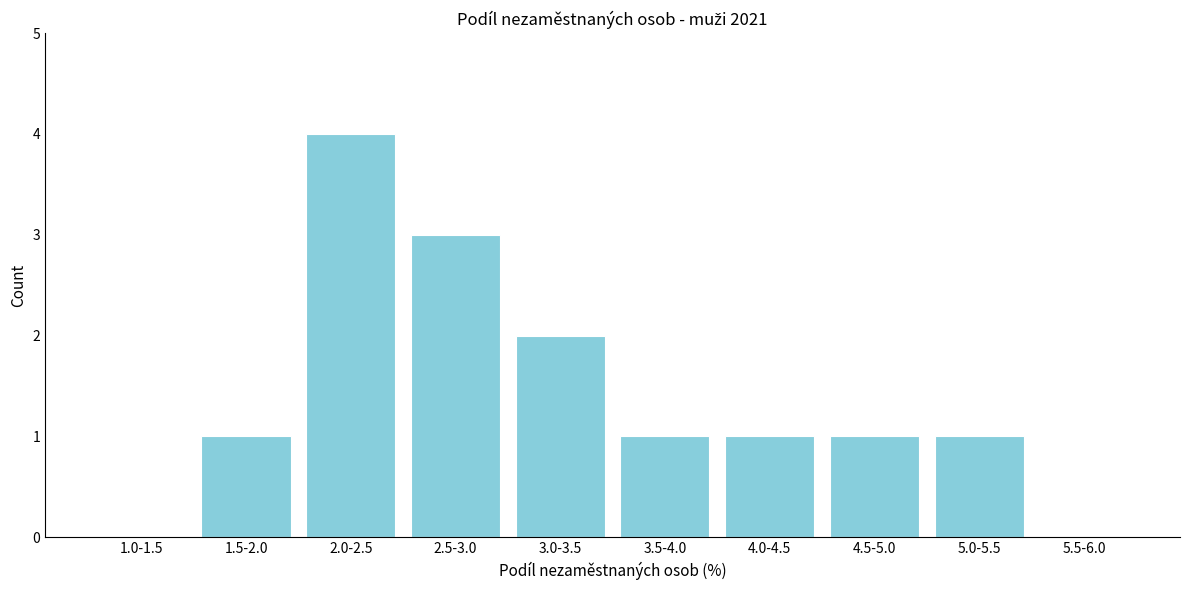

Reading left to right, list all the values displayed in this chart.

1.0-1.5=0	1.5-2.0=1	2.0-2.5=4	2.5-3.0=3	3.0-3.5=2	3.5-4.0=1	4.0-4.5=1	4.5-5.0=1	5.0-5.5=1	5.5-6.0=0